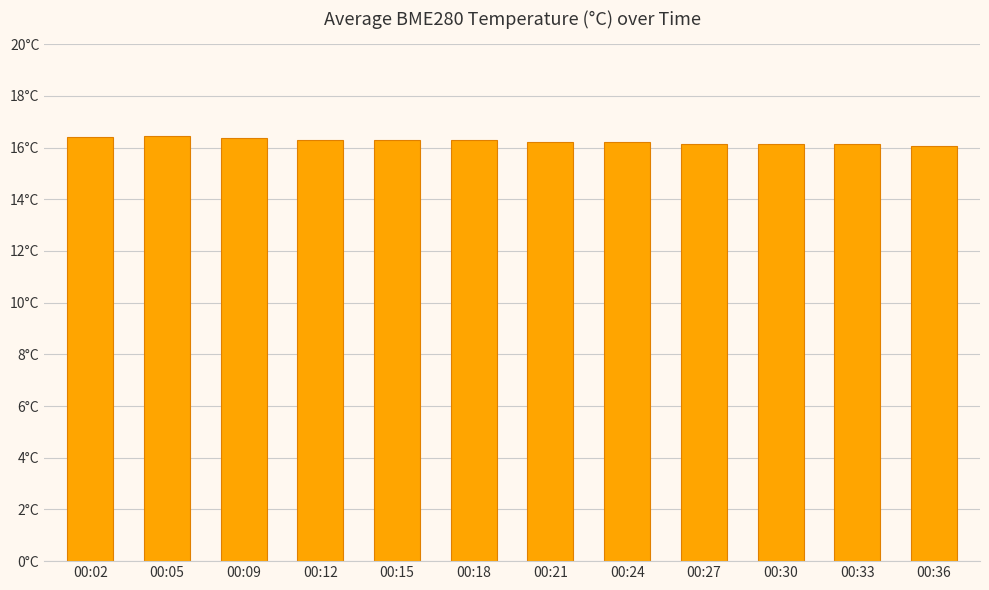

At which label is the value closest to 16?

00:36